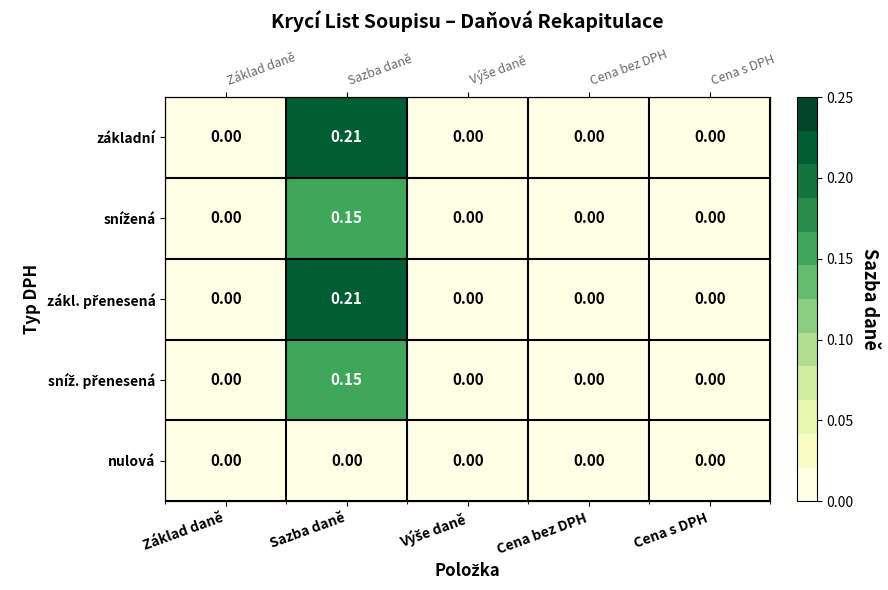

At which label does zákl. přenesená reach its minimum?

Základ daně